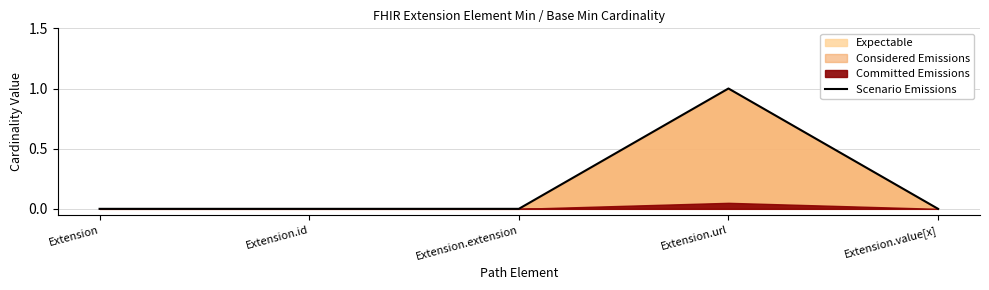

At which category does the chart reach its peak across all series?

Extension.url